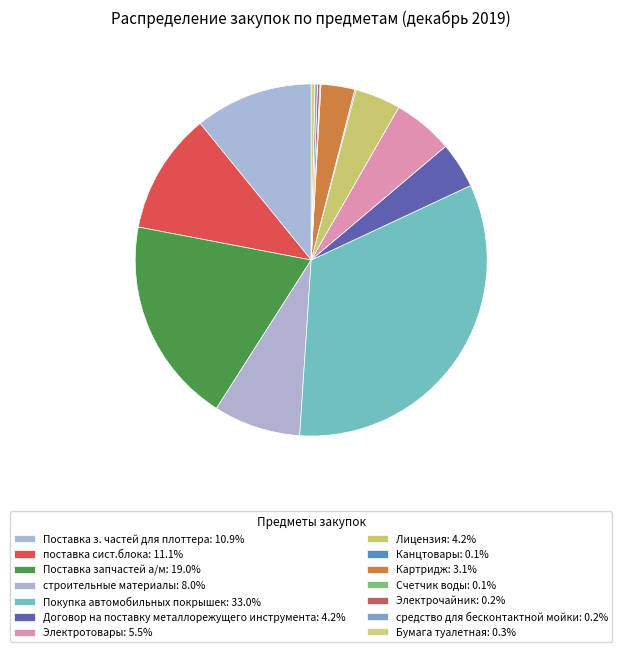

What percentage is NOT represented by Поставка з. частей для плоттера?

89.1%